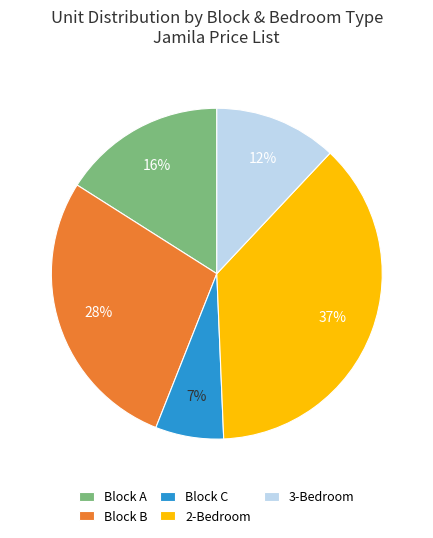

Is there a majority slice in this chart?

No